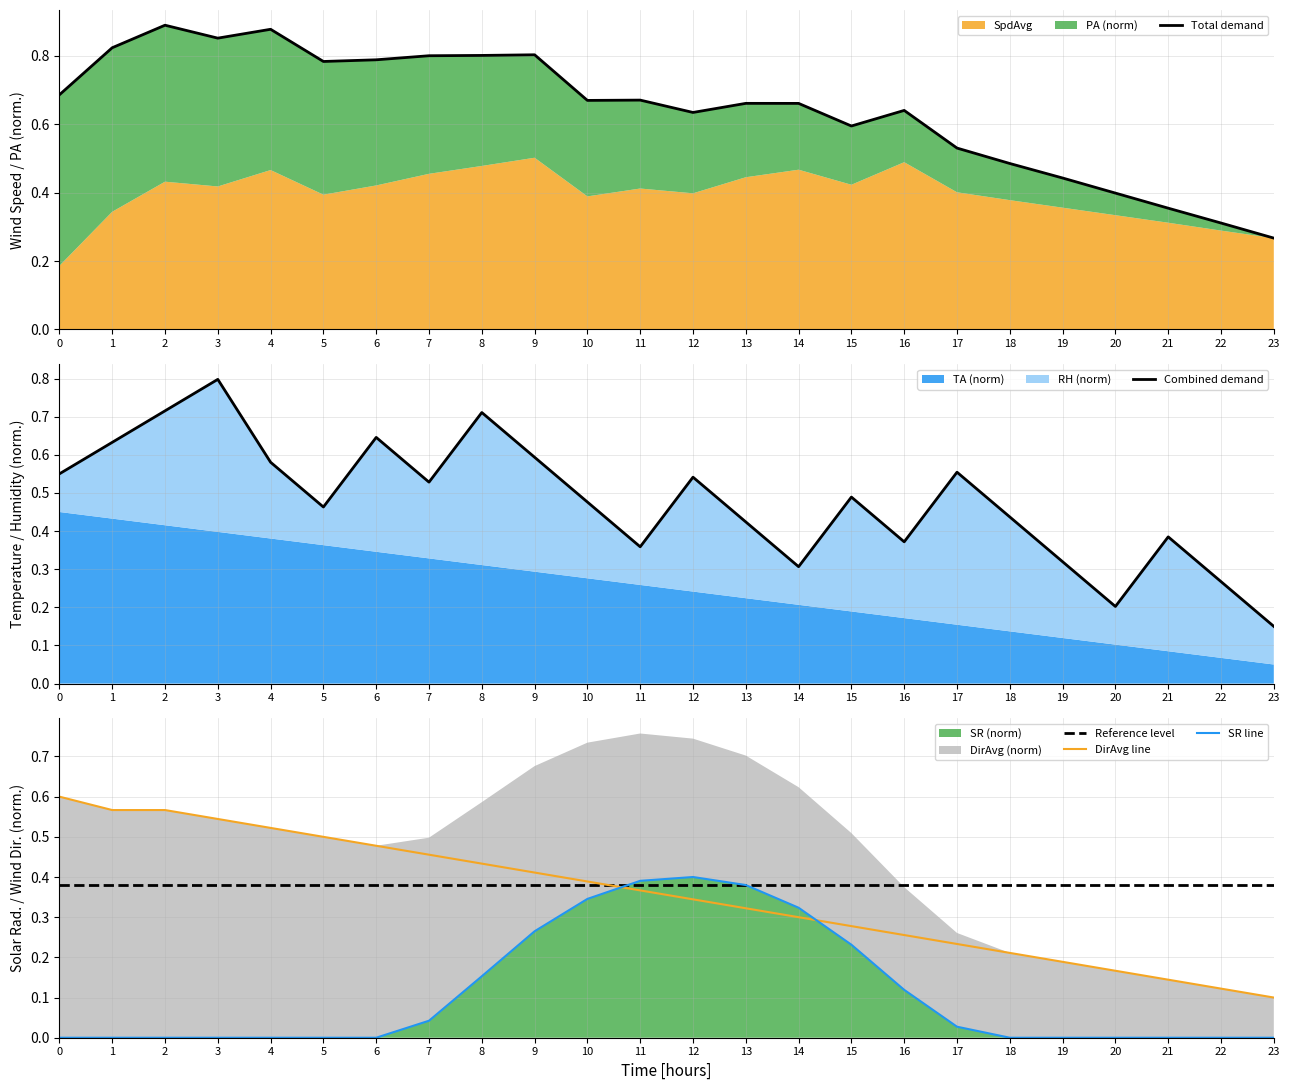

What is the average value of the SR line series?

0.1